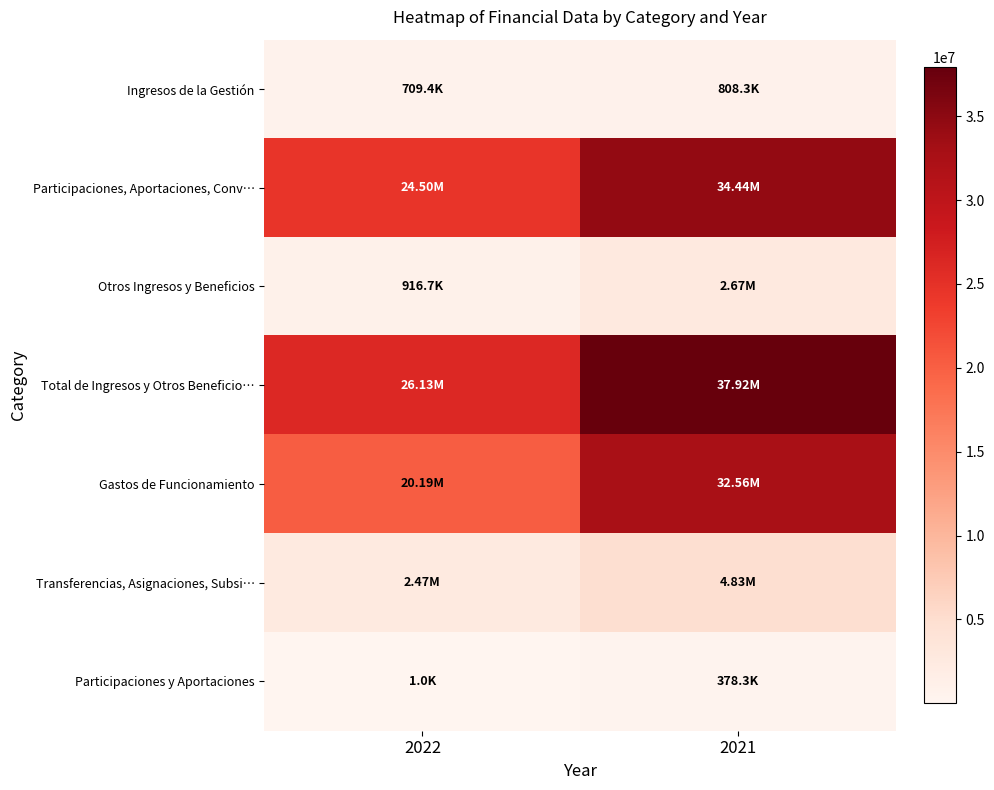

Between 2021 and 2022, which is larger?

2021